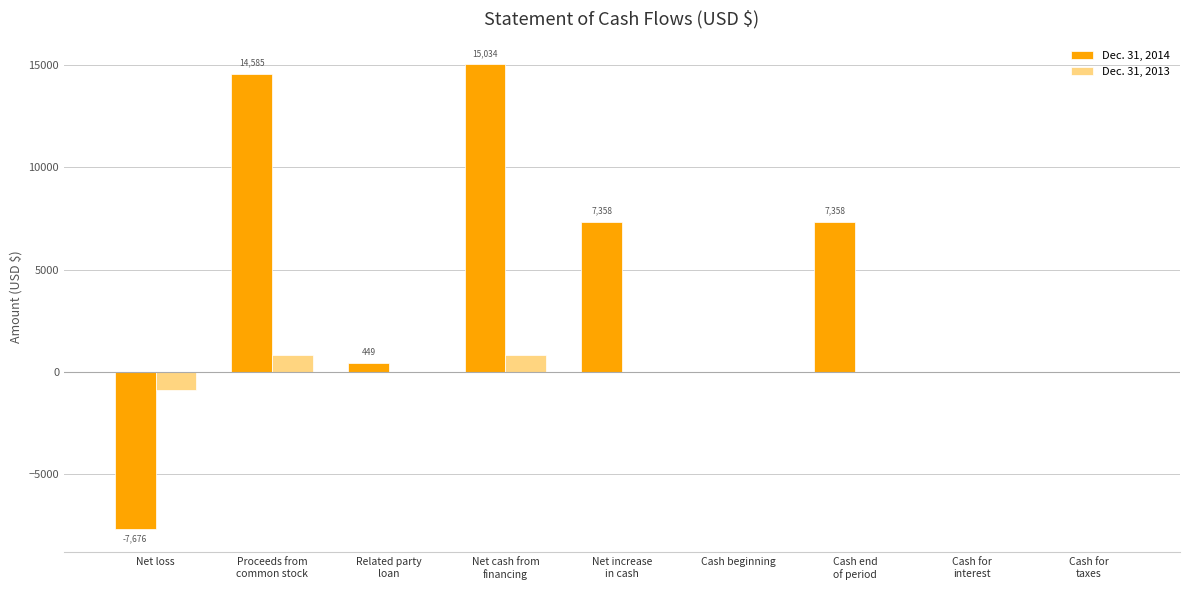

Is it true that Dec. 31, 2013 equals 0 at Cash beginning?

True